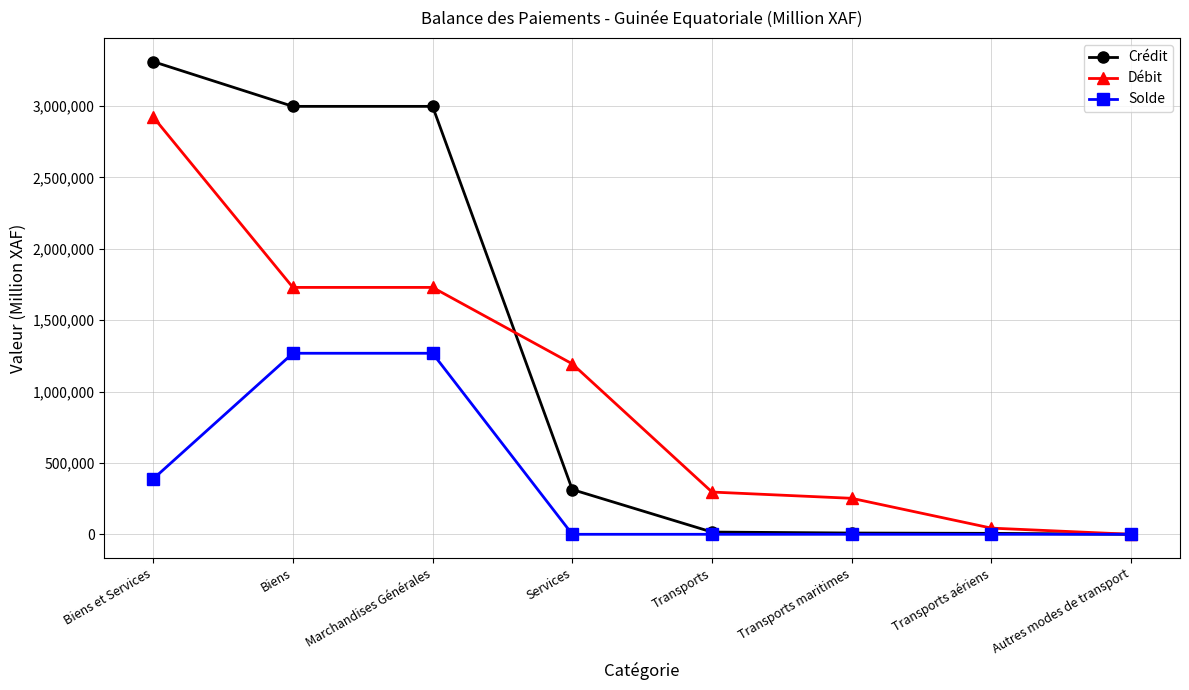

What is the label of the 8th point from the right?

Biens et Services